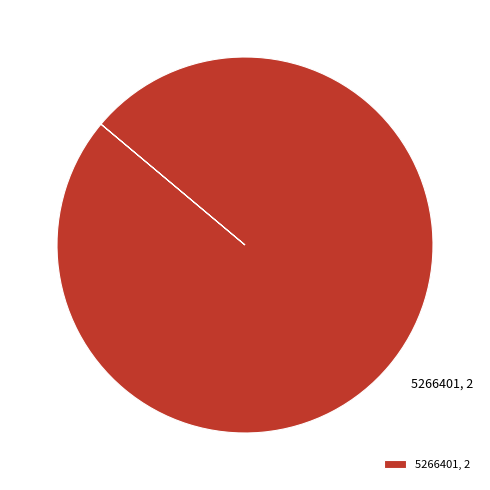

Does any single category account for the majority?

Yes